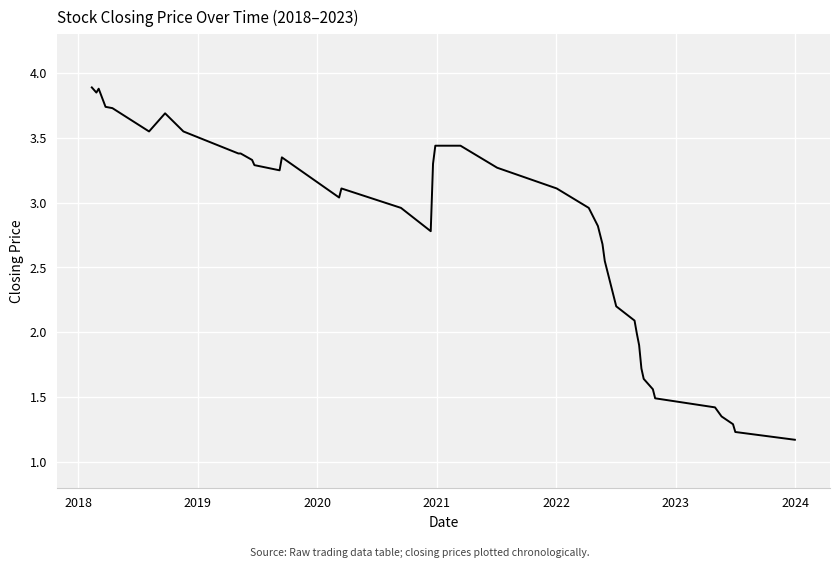

Is this an area chart (filled region under the line)?

No